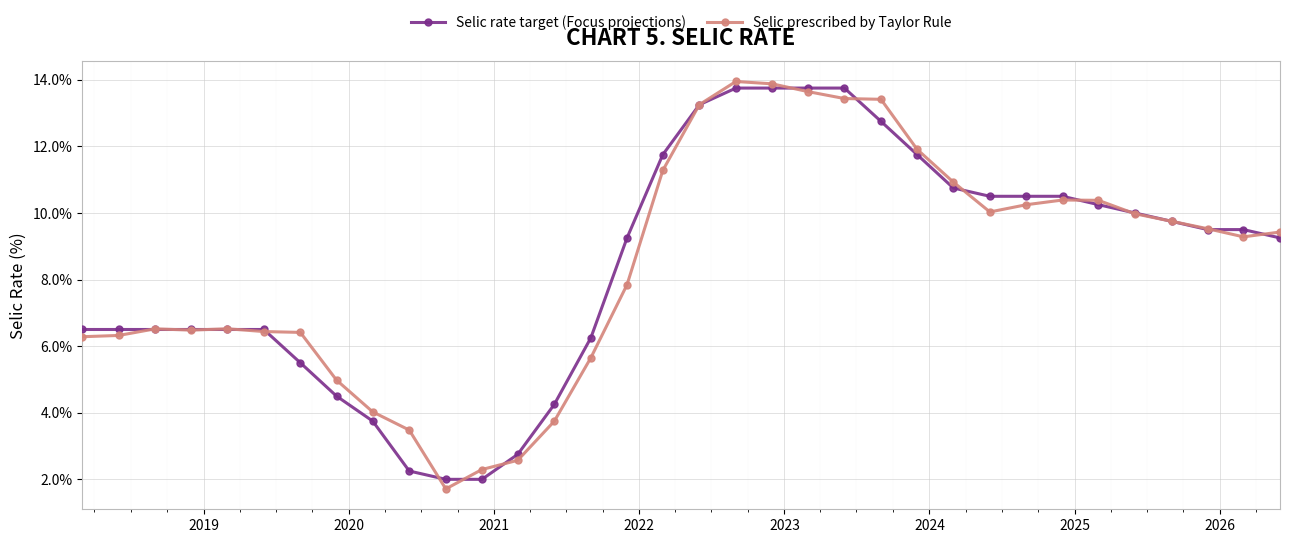

What is the value of the Selic rate target (Focus projections) point at the 2nd from the left?

6.5